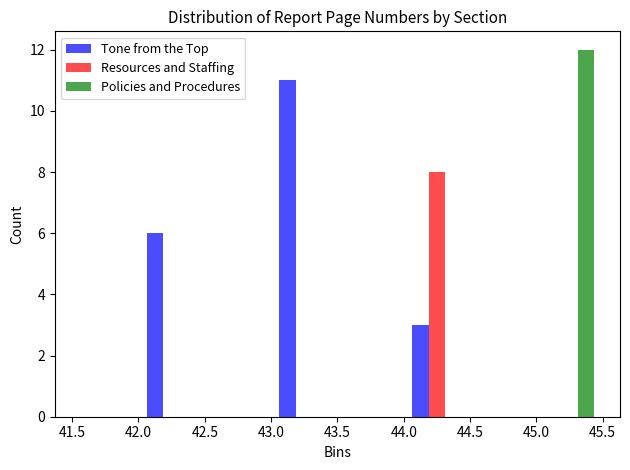

In the Tone from the Top series, which range on the x-axis has the tallest bar?

43.0 to 43.5